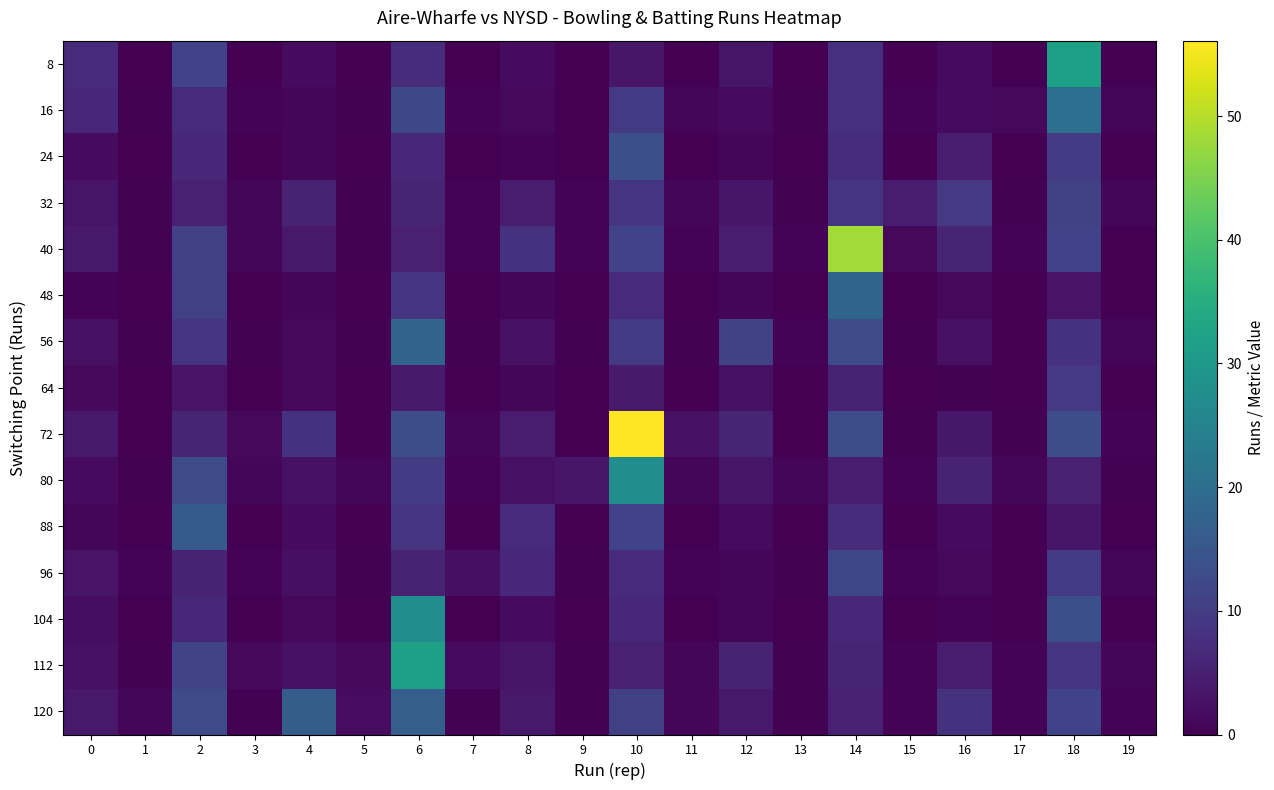

Reading left to right, transcribe all the data shown in this chart.

8: 0=6.6	1=0.0	2=11.2	3=0.0	4=1.6	5=0.0	6=7.0	7=0.0	8=1.6	9=0.0	10=3.4	11=0.0	12=3.3	13=0.0	14=7.5	15=0.0	16=1.7	17=0.0	18=31.9	19=0.0
16: 0=6.2	1=0.4	2=7.0	3=0.5	4=1.0	5=0.2	6=12.2	7=0.5	8=1.2	9=0.1	10=9.6	11=1.1	12=1.6	13=0.3	14=7.5	15=0.6	16=1.6	17=1.1	18=20.6	19=0.8
24: 0=1.5	1=0.0	2=6.5	3=0.0	4=1.0	5=0.0	6=6.5	7=0.0	8=0.5	9=0.0	10=13.6	11=0.0	12=1.0	13=0.0	14=7.3	15=0.0	16=4.4	17=0.0	18=9.6	19=0.0
32: 0=3.2	1=0.3	2=5.1	3=1.0	4=5.5	5=0.3	6=5.9	7=0.5	8=4.4	9=0.5	10=8.3	11=1.0	12=3.4	13=0.3	14=8.3	15=4.4	16=9.4	17=0.4	18=10.8	19=1.0
40: 0=3.9	1=0.3	2=10.7	3=0.7	4=3.9	5=0.3	6=5.1	7=0.6	8=8.2	9=0.5	10=11.4	11=0.5	12=4.4	13=0.5	14=48.4	15=1.2	16=5.8	17=0.6	18=11.4	19=0.2
48: 0=0.6	1=0.0	2=10.7	3=0.0	4=0.7	5=0.0	6=8.4	7=0.0	8=1.0	9=0.0	10=6.6	11=0.0	12=1.0	13=0.0	14=18.1	15=0.0	16=1.3	17=0.0	18=2.9	19=0.0
56: 0=2.4	1=0.4	2=8.5	3=0.2	4=1.2	5=0.3	6=18.0	7=0.3	8=2.6	9=0.2	10=9.6	11=0.3	12=11.0	13=0.6	14=12.7	15=0.4	16=2.6	17=0.1	18=8.0	19=0.7
64: 0=1.5	1=0.0	2=2.9	3=0.0	4=1.2	5=0.0	6=4.1	7=0.0	8=0.9	9=0.0	10=4.1	11=0.0	12=2.5	13=0.0	14=5.3	15=0.0	16=0.4	17=0.0	18=9.2	19=0.0
72: 0=3.9	1=0.1	2=5.9	3=1.2	4=8.2	5=0.2	6=13.2	7=0.9	8=4.4	9=0.2	10=56.1	11=2.5	12=5.8	13=0.2	14=13.2	15=0.4	16=3.6	17=0.4	18=13.2	19=0.5
80: 0=1.7	1=0.3	2=12.8	3=1.1	4=2.5	5=0.8	6=10.0	7=0.6	8=2.5	9=3.3	10=27.4	11=0.8	12=3.2	13=0.8	14=4.4	15=0.5	16=5.5	17=0.8	18=5.1	19=0.2
88: 0=0.7	1=0.0	2=15.8	3=0.0	4=1.6	5=0.0	6=8.4	7=0.0	8=6.6	9=0.0	10=11.2	11=0.0	12=1.6	13=0.0	14=7.0	15=0.0	16=1.6	17=0.0	18=3.4	19=0.0
96: 0=2.9	1=0.5	2=5.4	3=0.5	4=2.3	5=0.3	6=5.4	7=2.2	8=6.2	9=0.4	10=7.0	11=0.5	12=1.0	13=0.2	14=12.2	15=0.5	16=1.2	17=0.1	18=9.6	19=1.1
104: 0=2.2	1=0.0	2=6.5	3=0.0	4=1.2	5=0.0	6=27.5	7=0.0	8=1.5	9=0.0	10=6.5	11=0.0	12=1.0	13=0.0	14=6.5	15=0.0	16=0.5	17=0.0	18=13.6	19=0.0
112: 0=2.5	1=0.3	2=11.6	3=1.2	4=2.5	5=1.1	6=31.8	7=1.5	8=3.2	9=0.3	10=5.1	11=1.0	12=5.5	13=0.3	14=5.9	15=0.5	16=4.4	17=0.5	18=8.3	19=1.0
120: 0=3.9	1=0.7	2=12.8	3=0.3	4=16.5	5=1.9	6=17.0	7=0.4	8=3.9	9=0.3	10=10.7	11=0.7	12=3.9	13=0.3	14=5.1	15=0.6	16=8.2	17=0.5	18=11.4	19=0.5